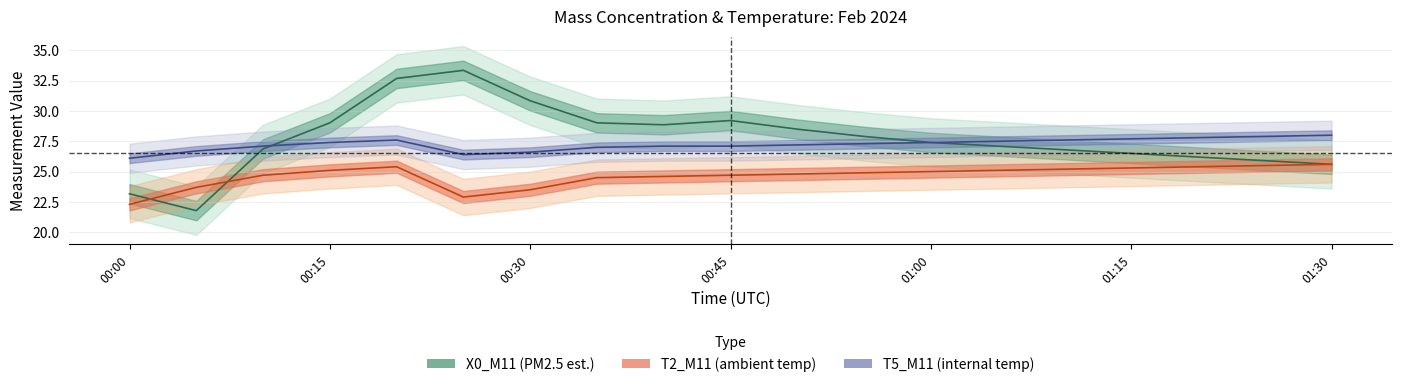

What is the total value across all series at 00:45?

81.0